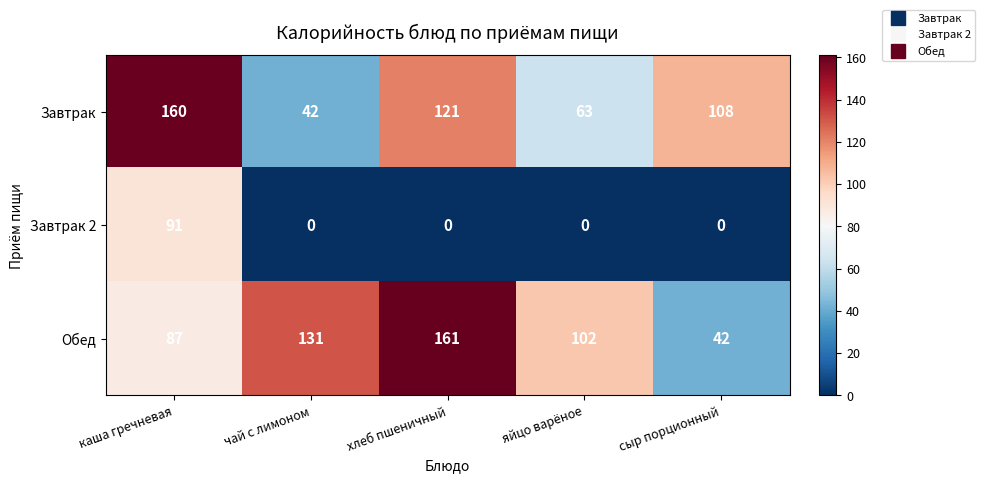

What is the difference between the maximum and minimum values in the Обед series?

119